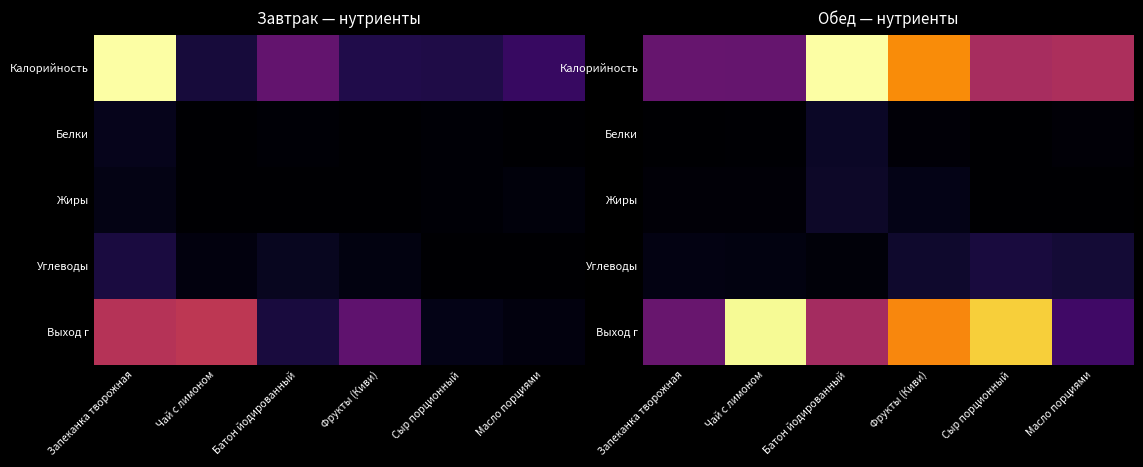

The value of Калорийность at Чай с лимоном is 0.2. True or false?

False